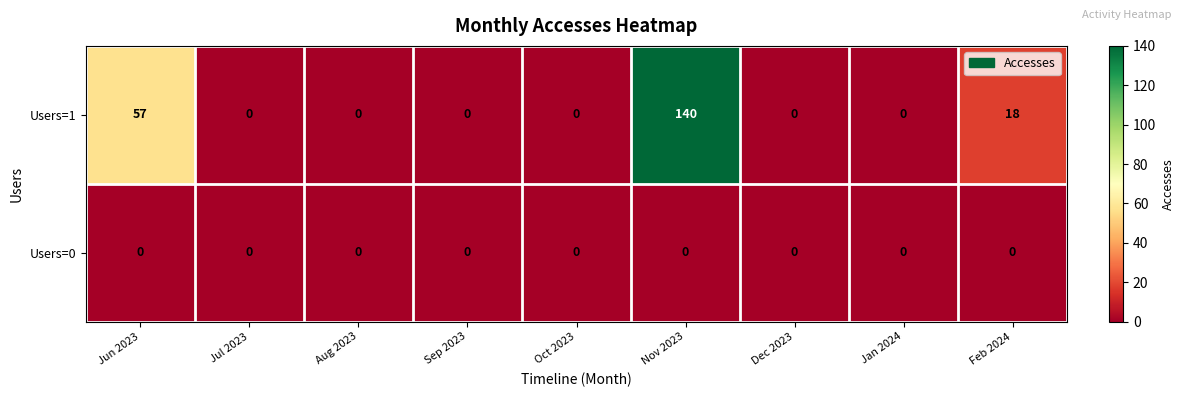

Reading right to left, what are all the values shown in this chart?

Users=1: 18	0	0	140	0	0	0	0	57
Users=0: 0	0	0	0	0	0	0	0	0